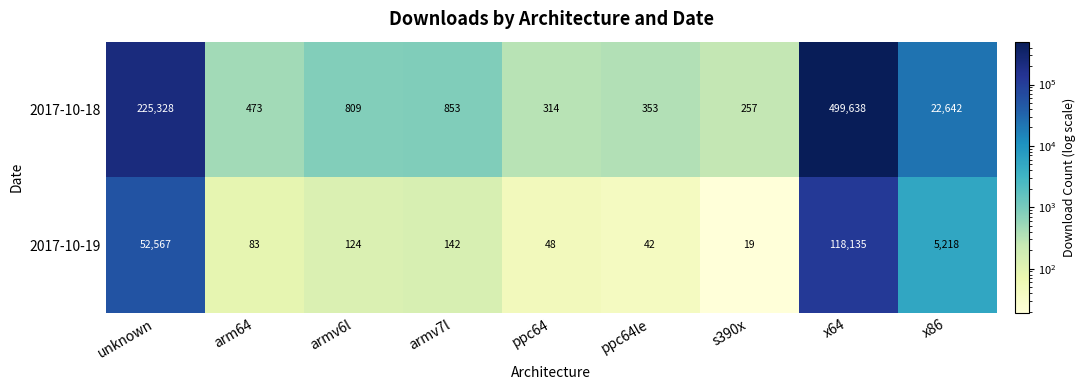

What is the spread (max minus min) of values at ppc64?

266